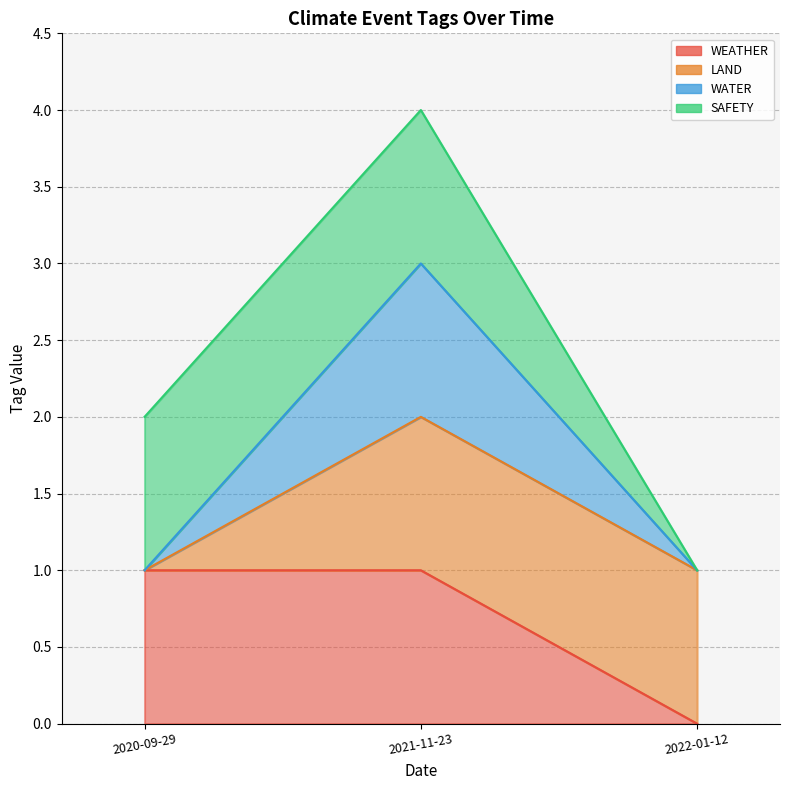

What position from the right is 2020-09-29?

3